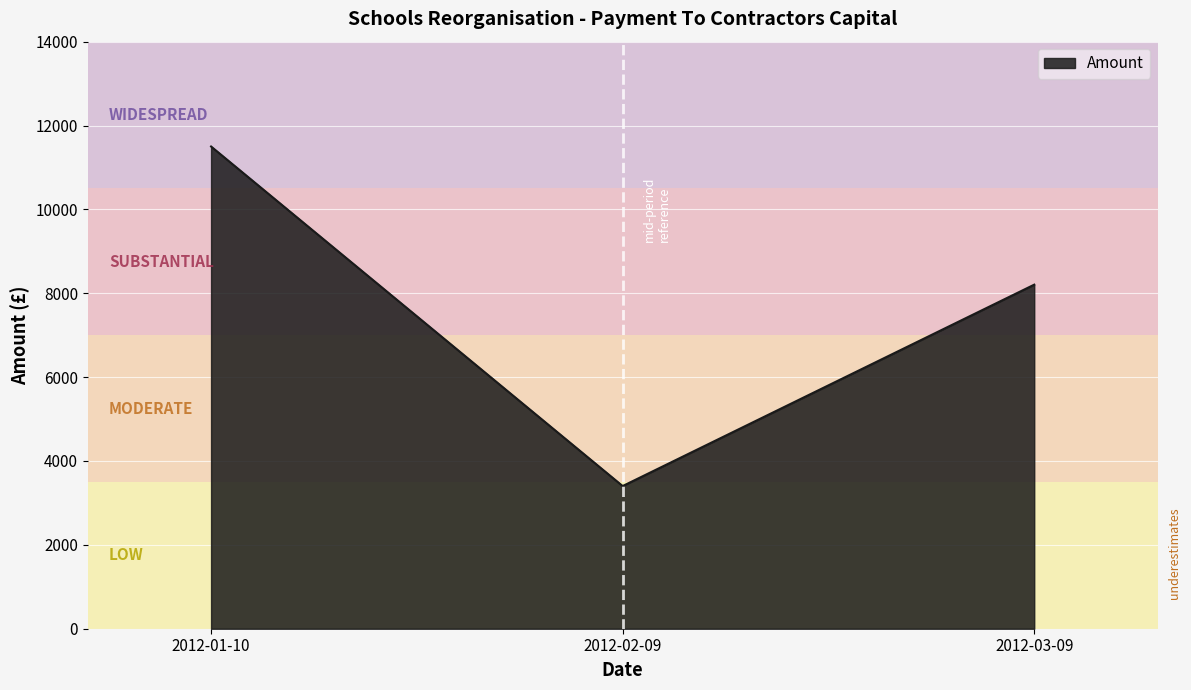

Rank the categories by value from highest to lowest.

2012-01-10, 2012-03-09, 2012-02-09